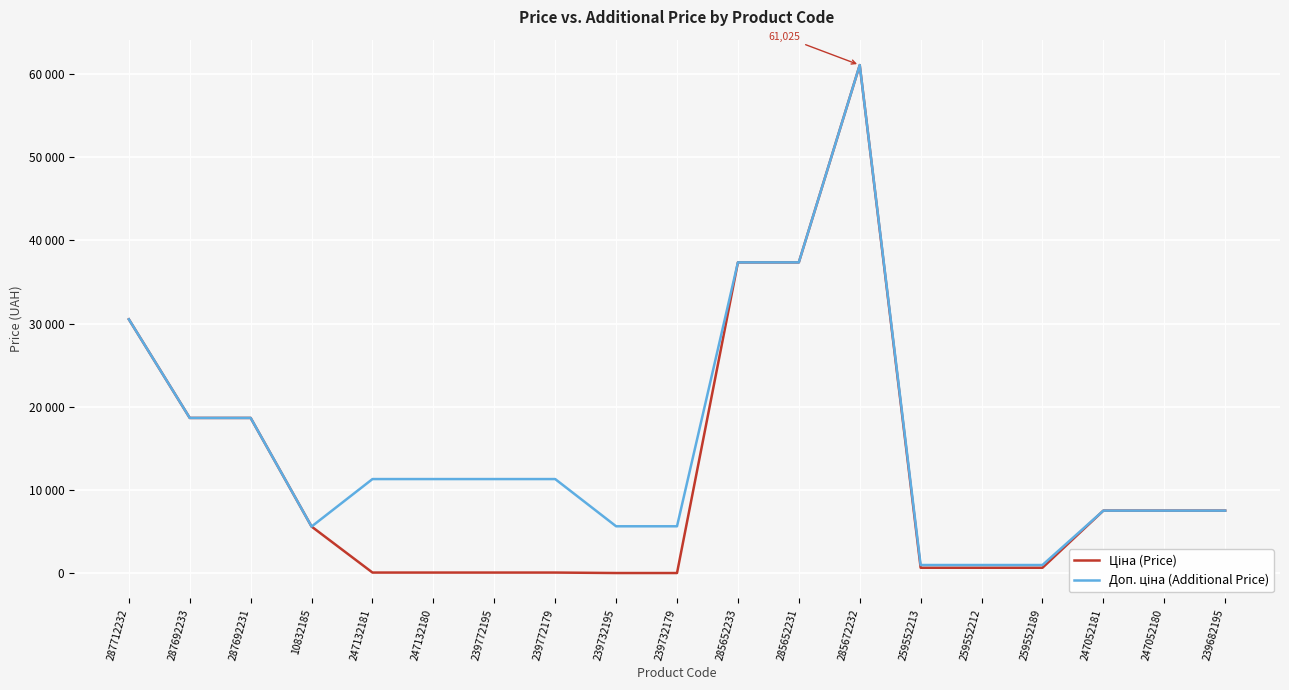

Does the chart have visible grid lines?

Yes